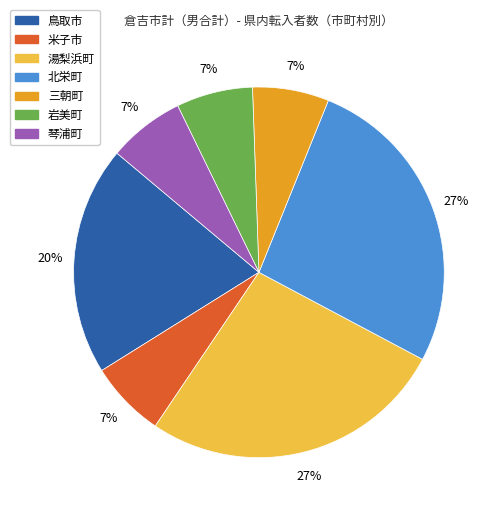

To the nearest percent, what is the average slice percentage?

14%